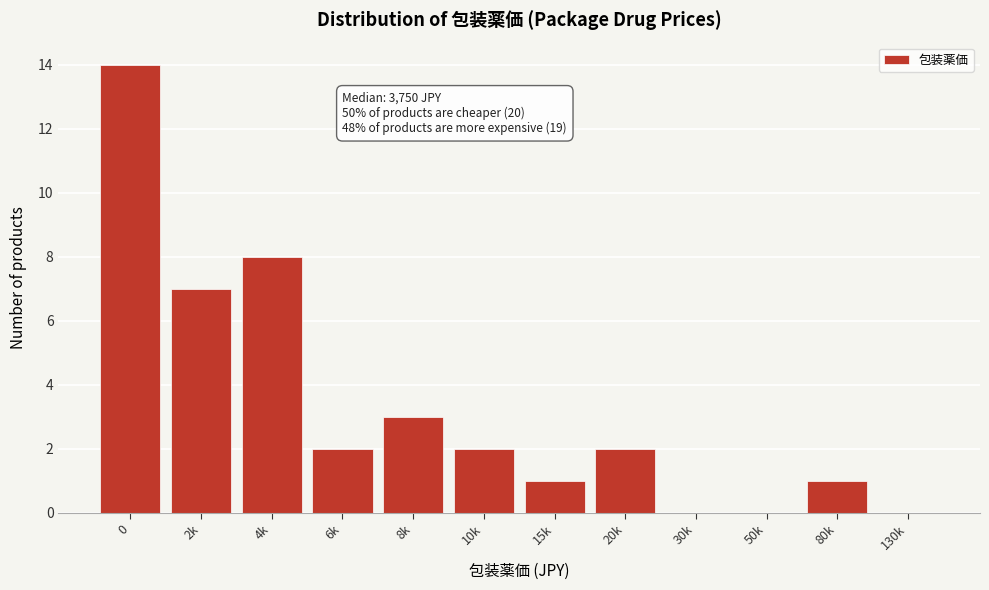

Reading left to right, extract all data points from this chart.

0=14	2k=7	4k=8	6k=2	8k=3	10k=2	15k=1	20k=2	30k=0	50k=0	80k=1	130k=0